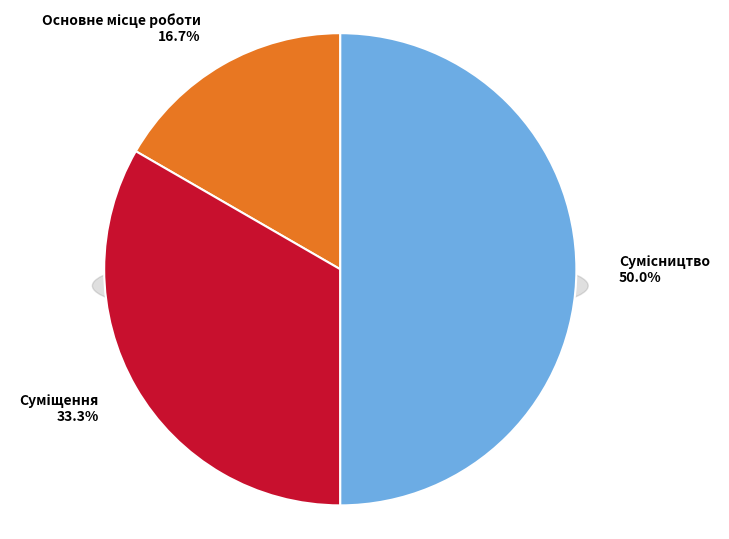

How many slices are in this pie chart?

3